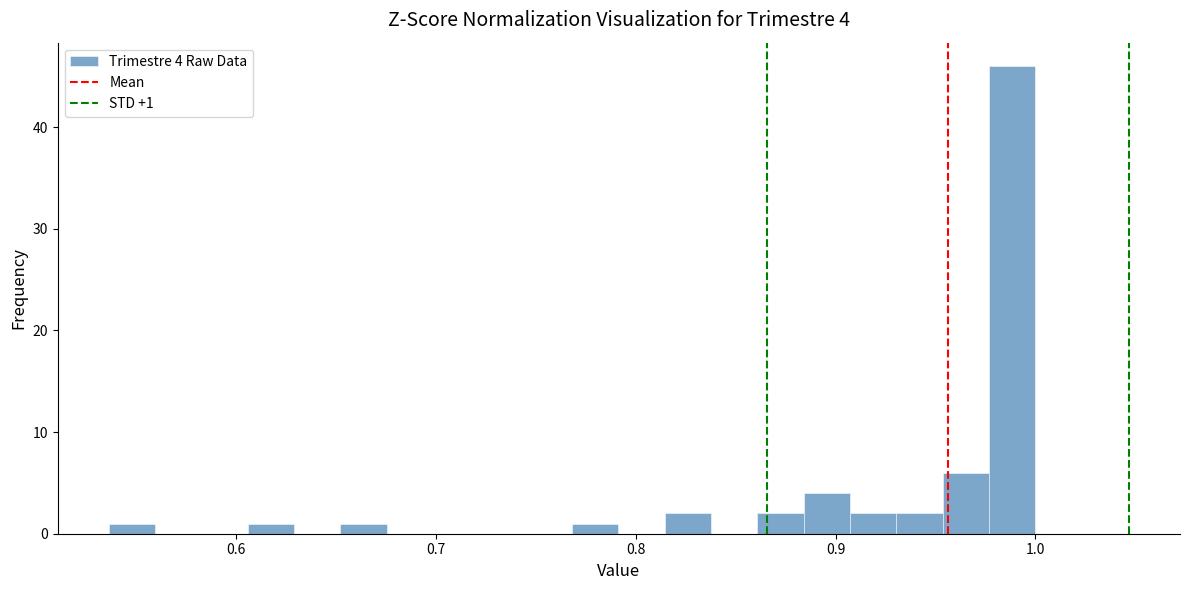

Around what value on the x-axis is the tallest bar? Give the approximate position of its centre, as read against the axis.

0.99